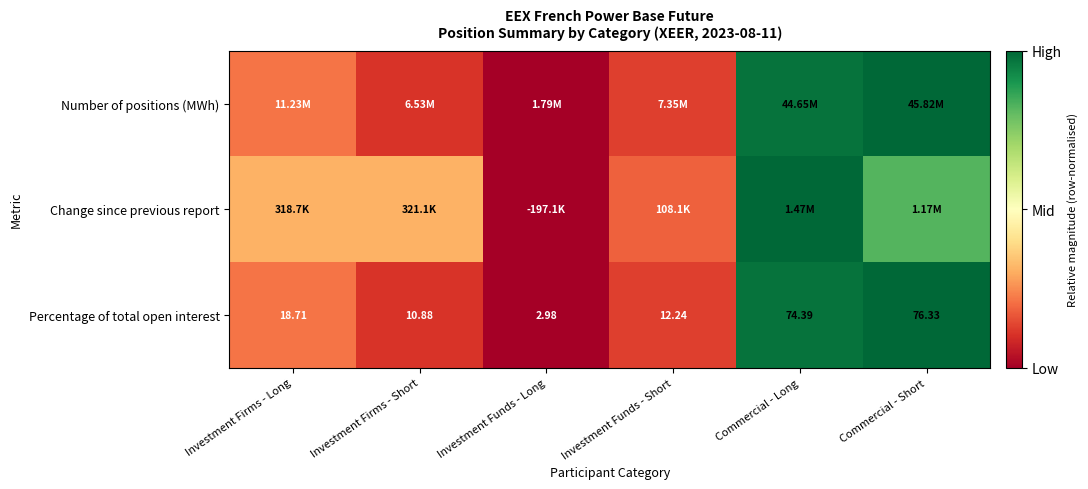

Rank the categories by Percentage of total open interest value from lowest to highest.

Investment Funds - Long, Investment Firms - Short, Investment Funds - Short, Investment Firms - Long, Commercial - Long, Commercial - Short